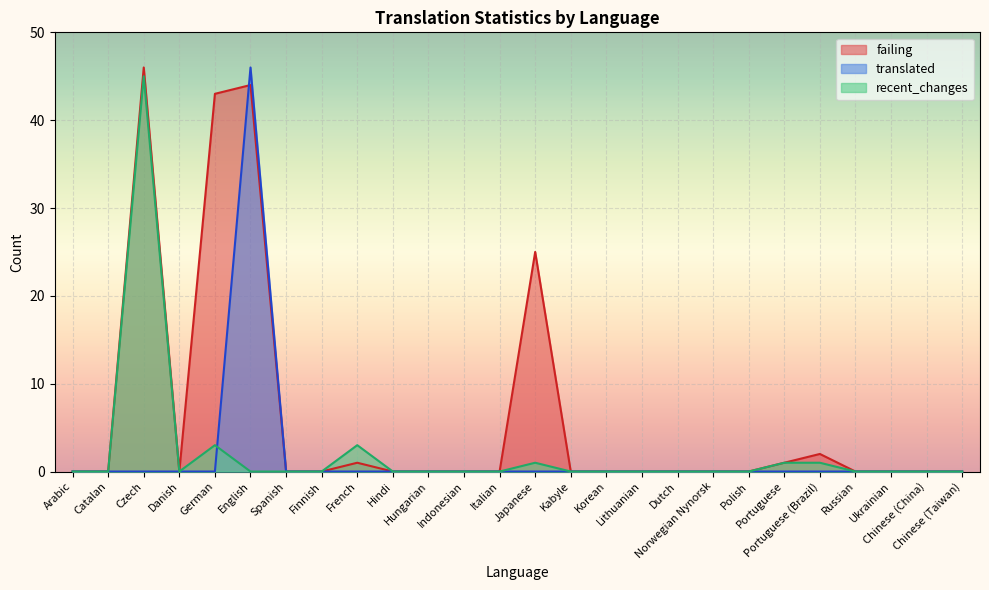

What are all the series names shown in the legend?

failing, translated, recent_changes